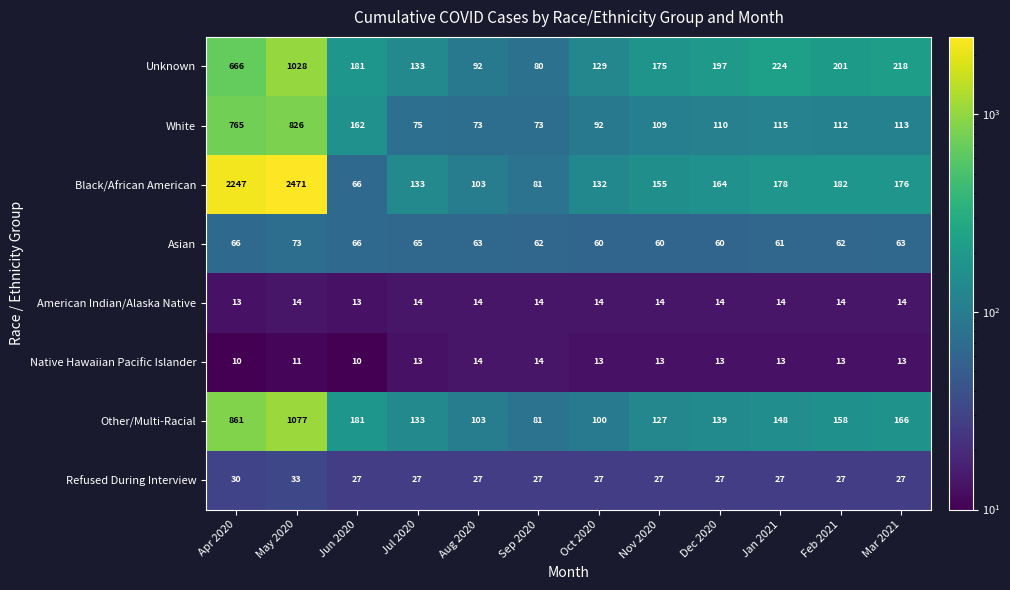

Read the Asian value at Sep 2020, to the nearest 10.

60